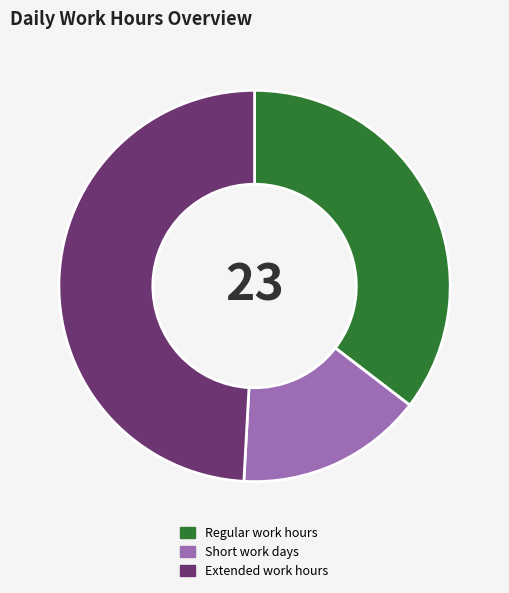

True or false: Regular work hours accounts for 35% of the total.

True